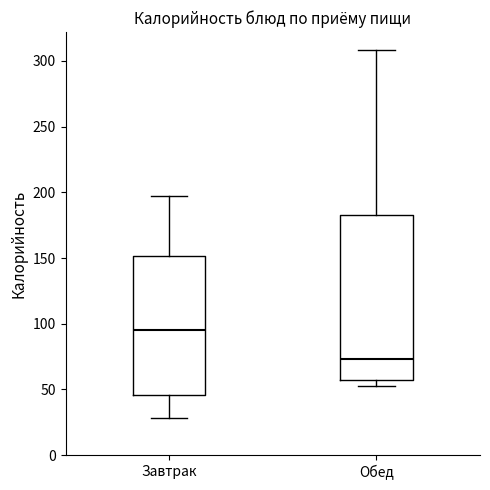

Where is the upper edge of the box for Завтрак on the y-axis? The values are not printed on the chart, so give them approximately, as read against the axis.

150